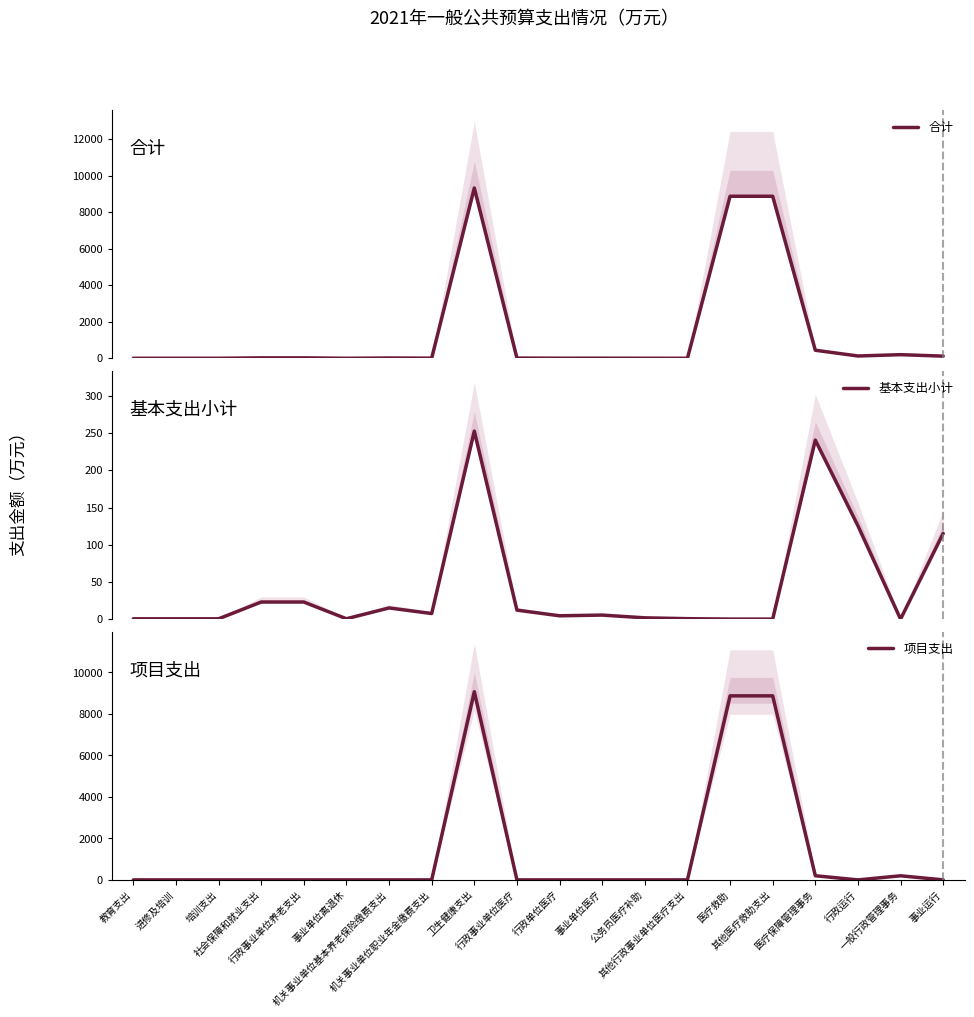

In 基本支出小计, how many points are lower than both neighbors (excluding endpoints)?

4